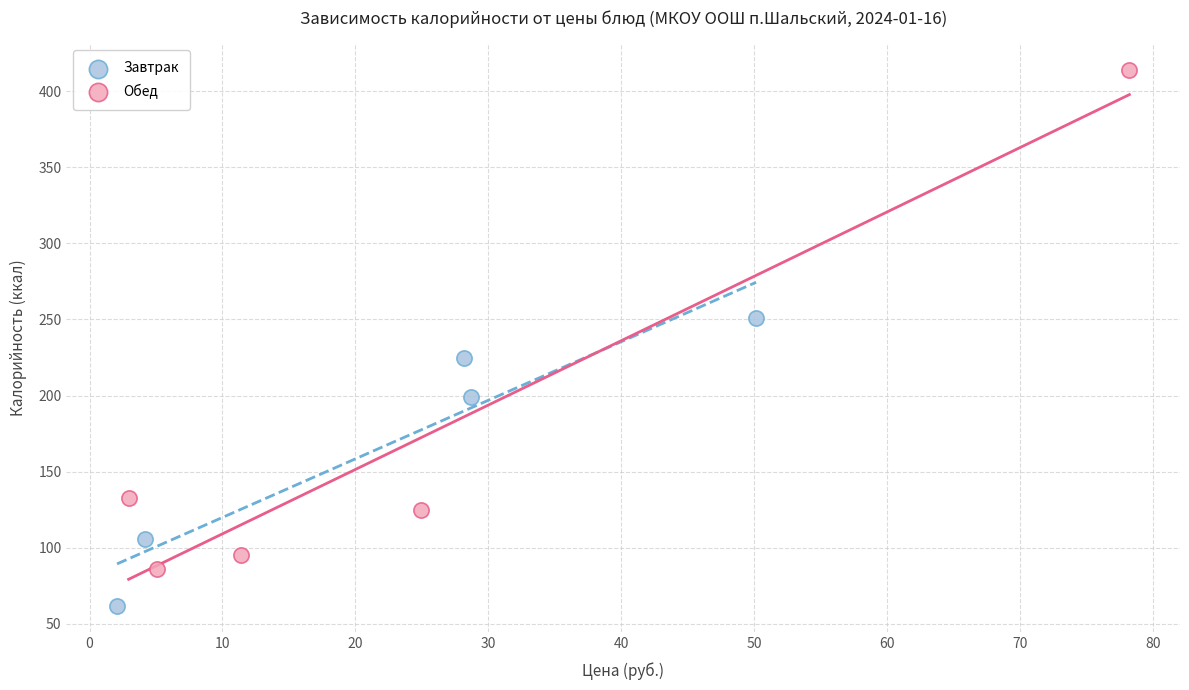

Which series reaches the minimum Y coordinate?

Завтрак